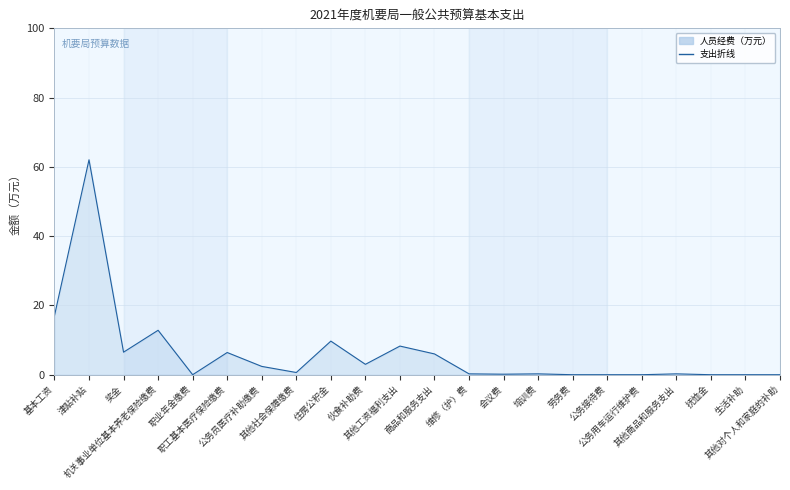

At which category does the data reach its first local valley?

奖金